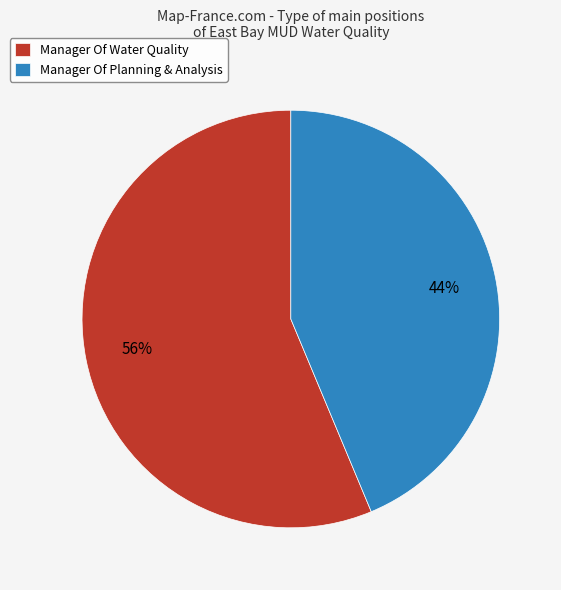

Which category has the biggest portion of the pie?

Manager Of Water Quality